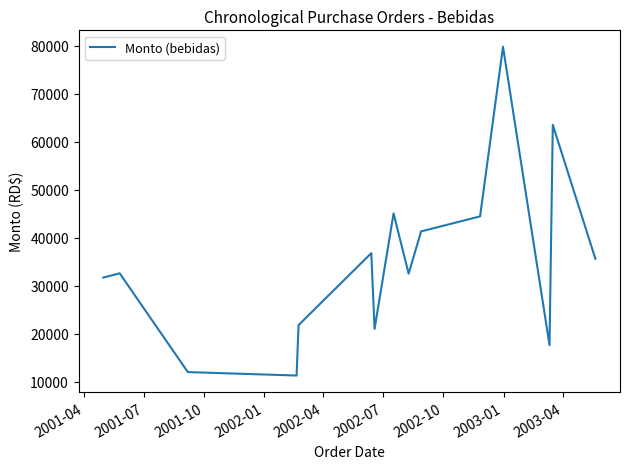

What is the difference between the maximum and minimum values?

68440.1